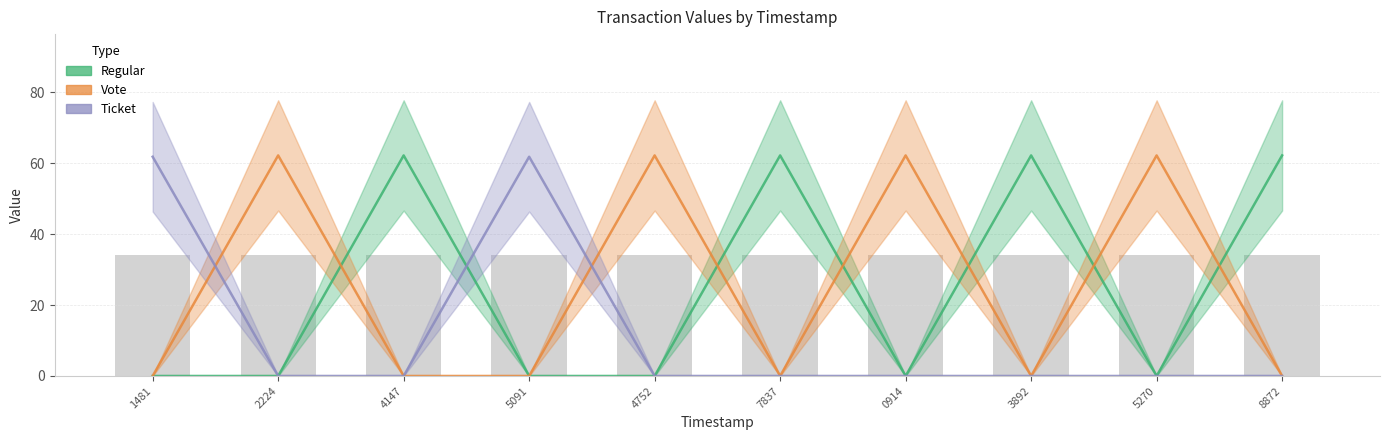

How many bars are there in each group?

3